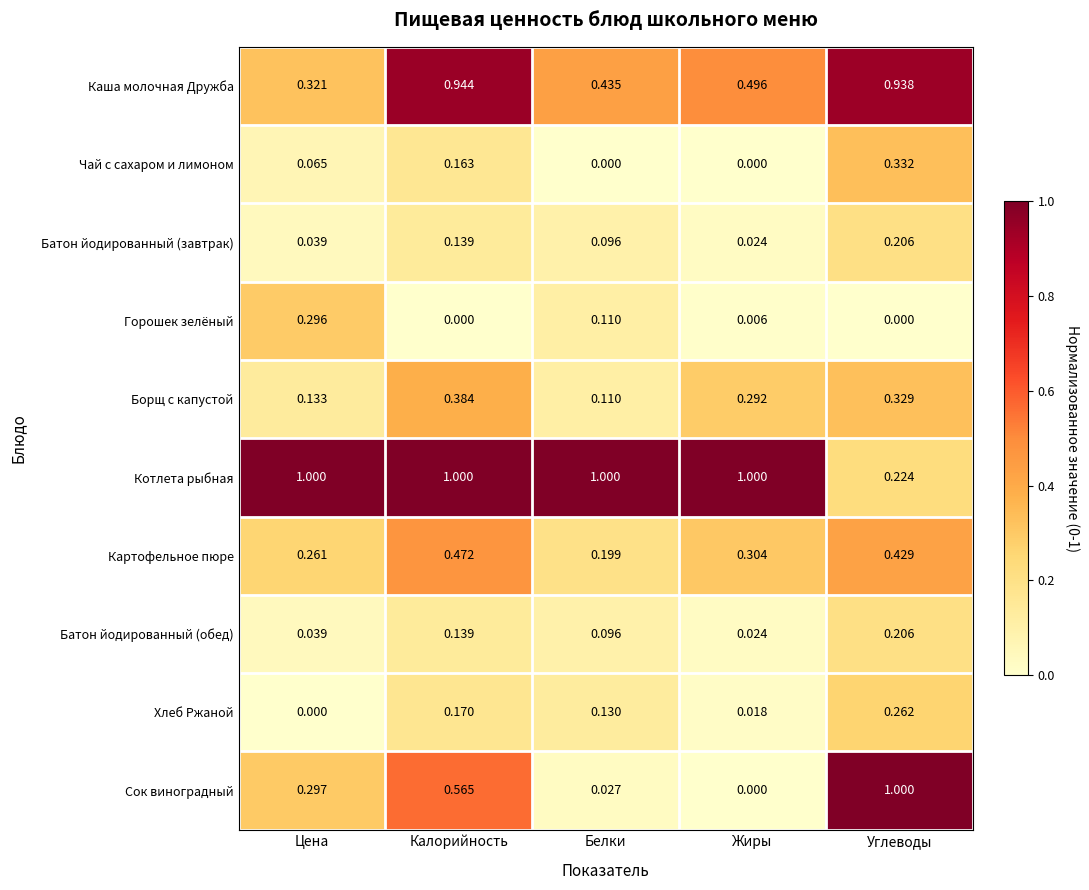

Which series has the largest range (max minus min)?

Сок виноградный